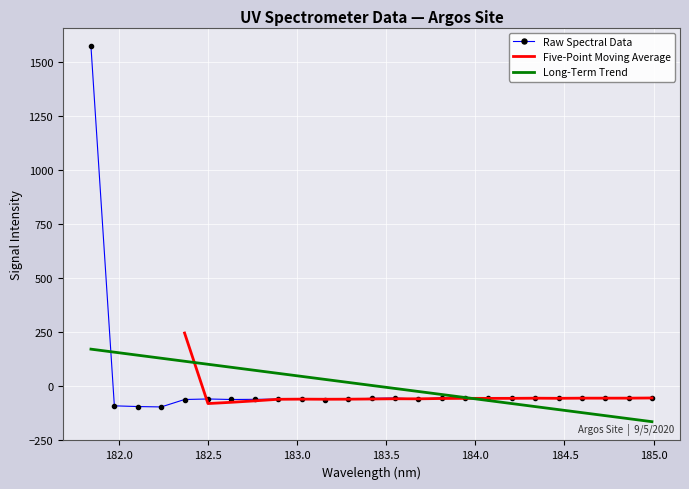

What is the highest value of the Raw Spectral Data series?

1571.9